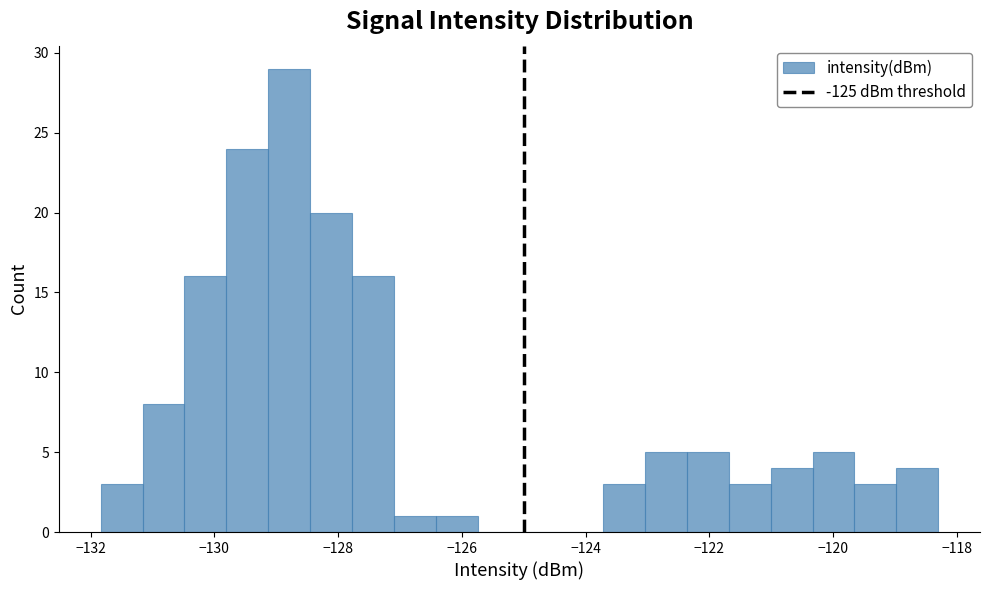

Read against the x-axis, roughly where is the centre of the tallest bar?

-128.8